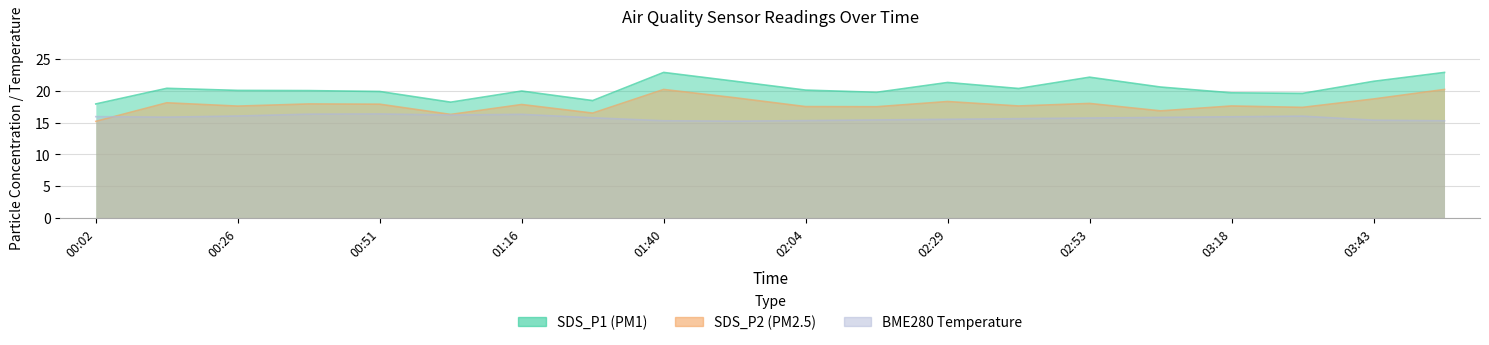

Rank the series by their average value, from lowest to highest.

BME280_temperature, SDS_P2, SDS_P1